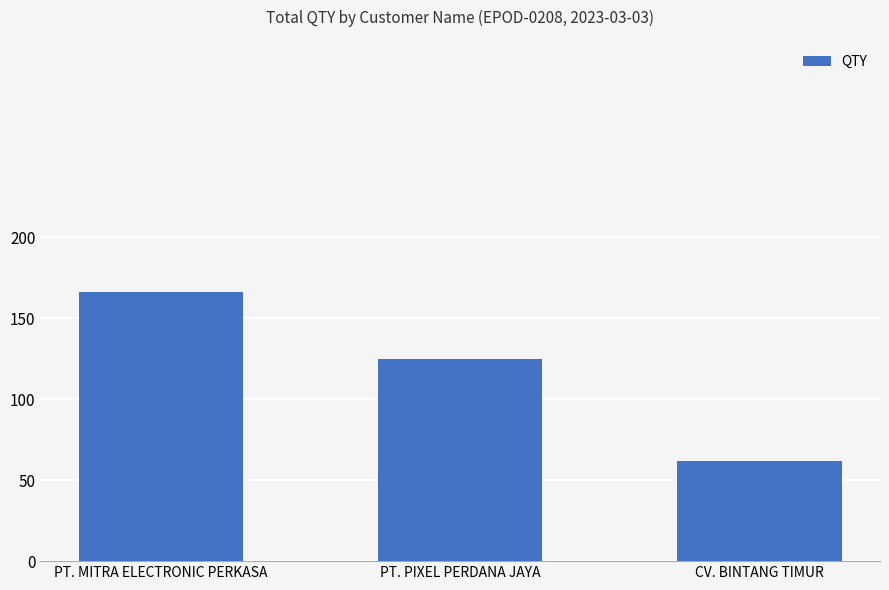

At which category does the chart reach its peak across all series?

PT. MITRA ELECTRONIC PERKASA